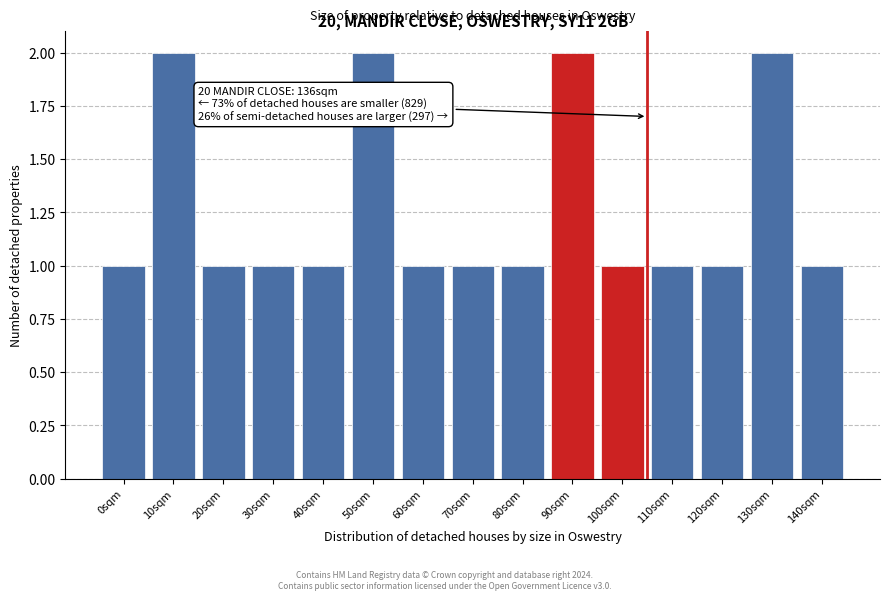

Reading left to right, what are all the values shown in this chart?

1	2	1	1	1	2	1	1	1	2	1	1	1	2	1